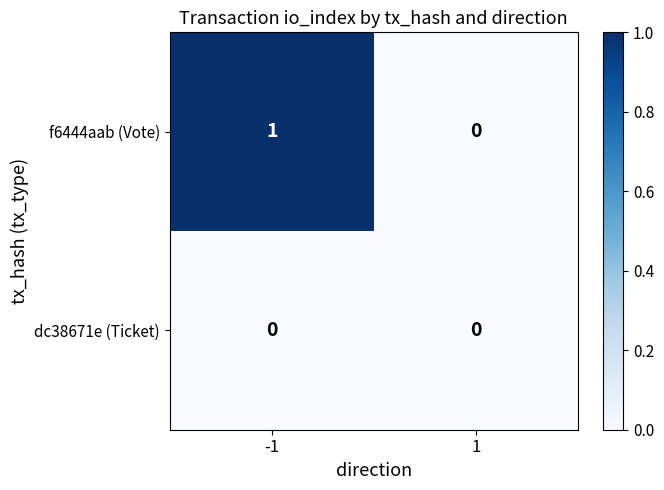

Reading left to right, list all the values displayed in this chart.

f6444aab (Vote): 1	0
dc38671e (Ticket): 0	0